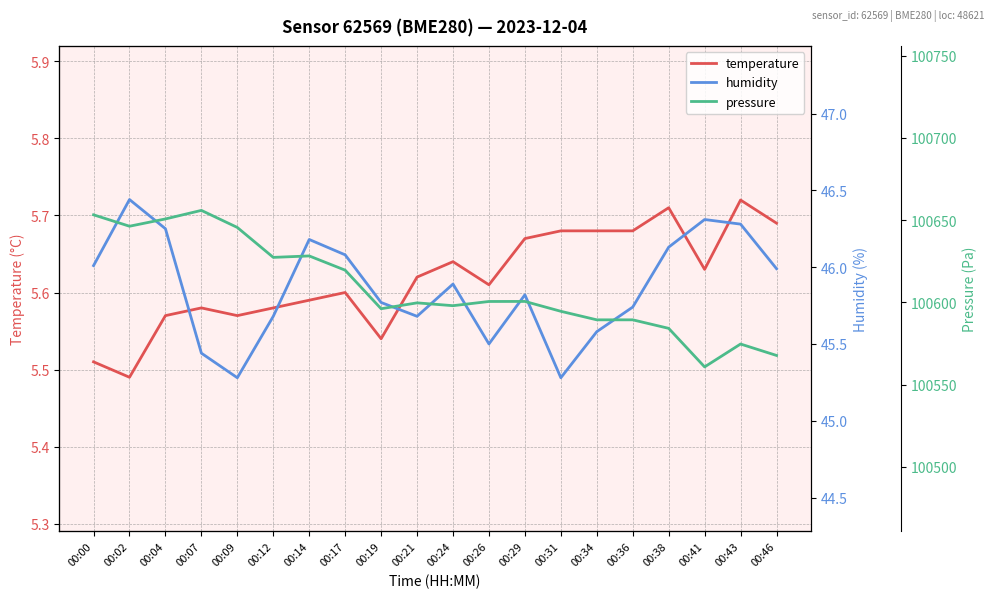

What is the difference between the second highest and minimum values in the temperature series?

0.2